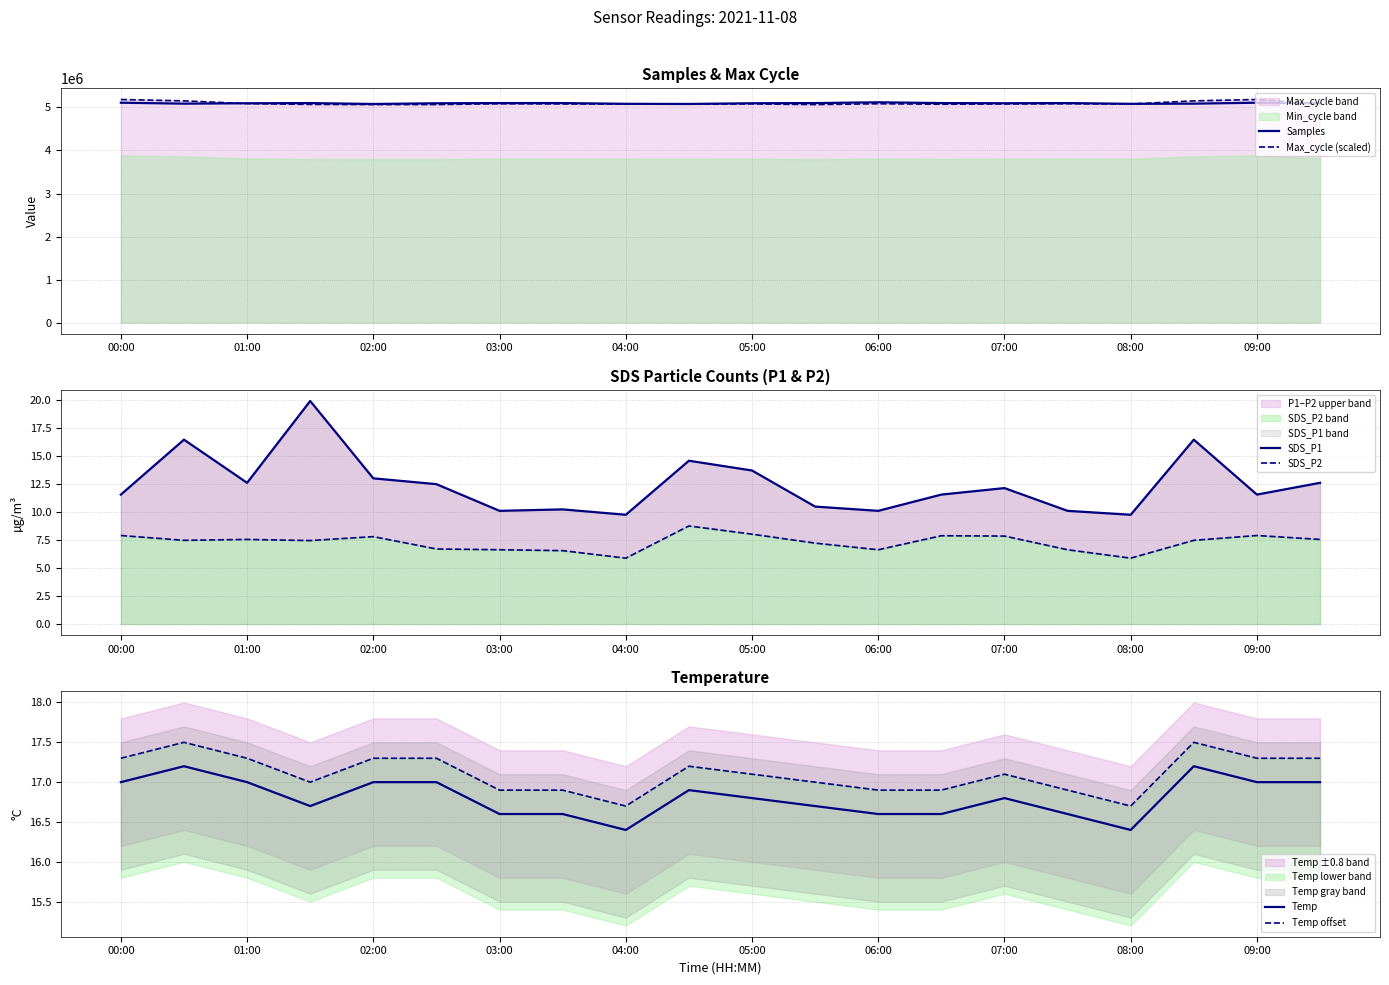

True or false: Max_cycle (scaled) has a value of 5073026.8 at 13.

True